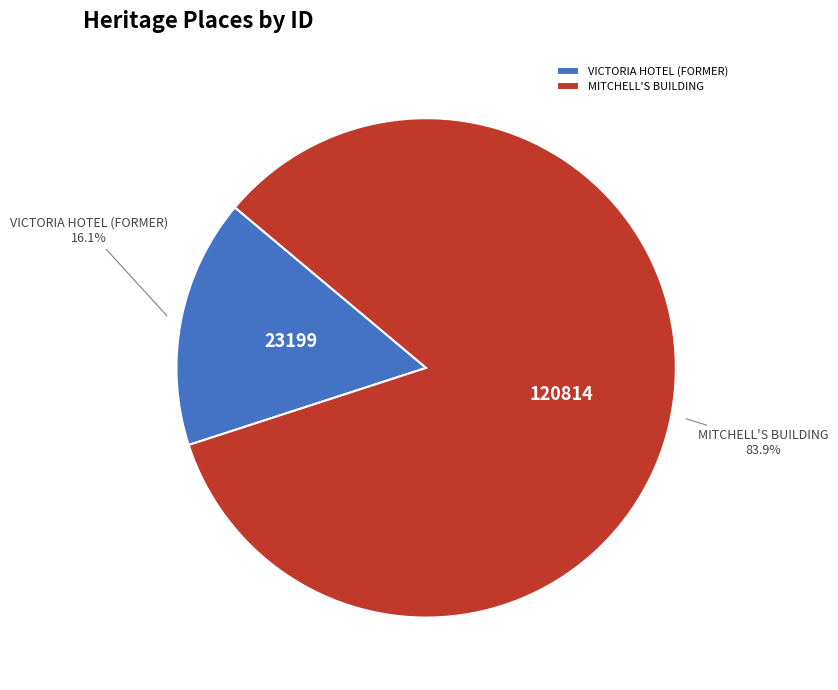

How many slices are in this pie chart?

2